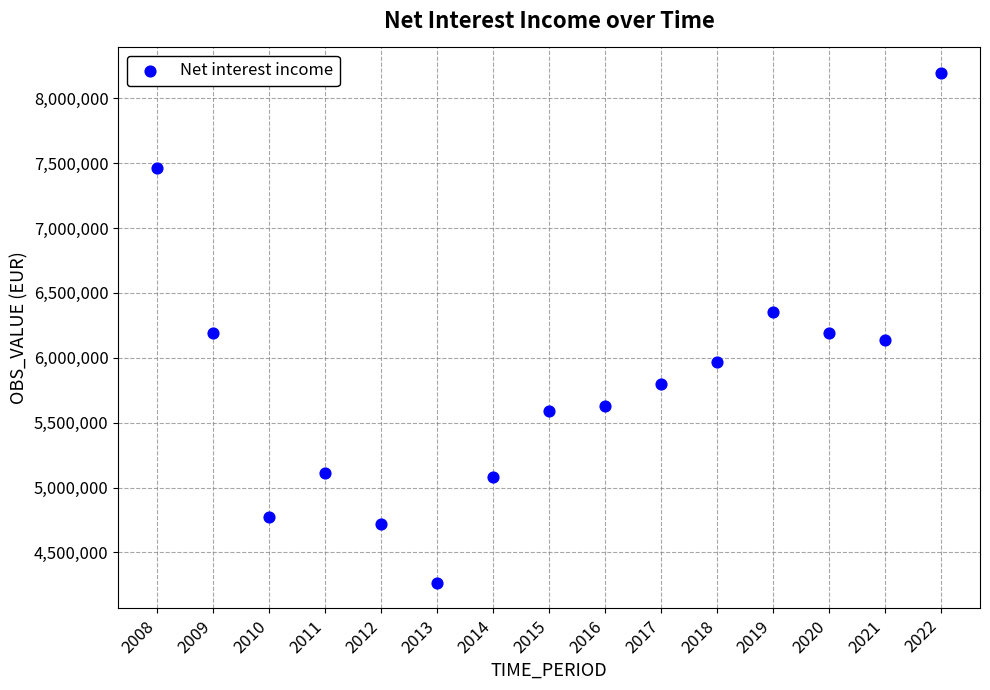

What is the range of X values (max minus min)?

14